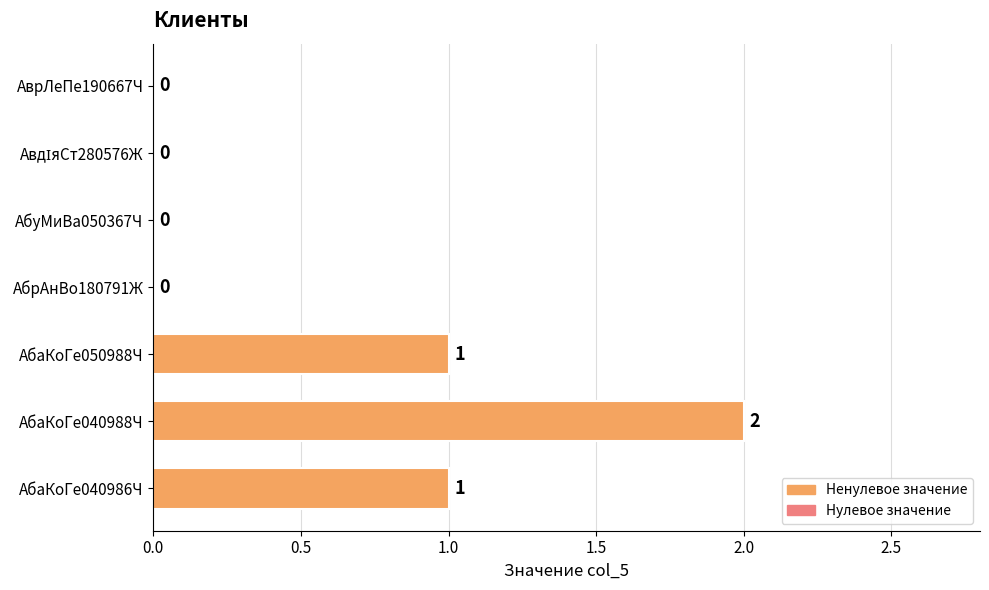

What is the sum of all values?

4